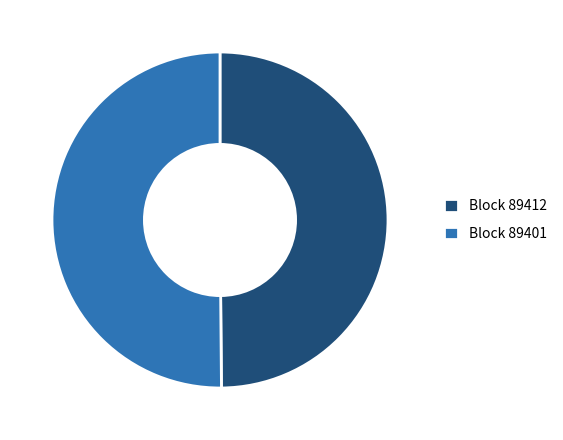

The Block 89401 slice represents 43% of the pie. True or false?

False